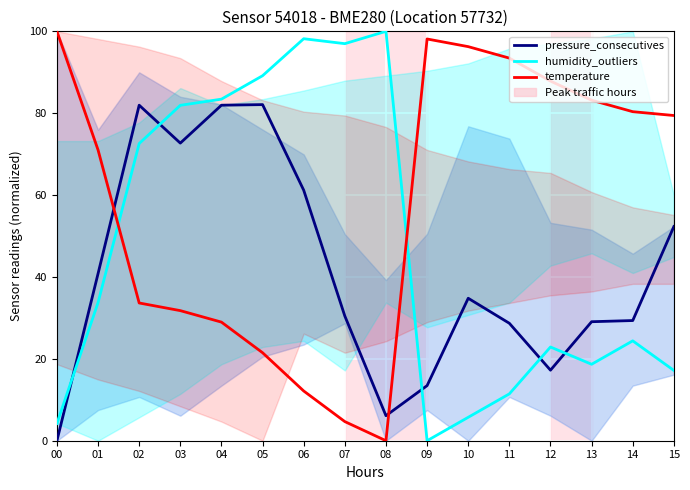

What is the average value of the temperature series?

57.7